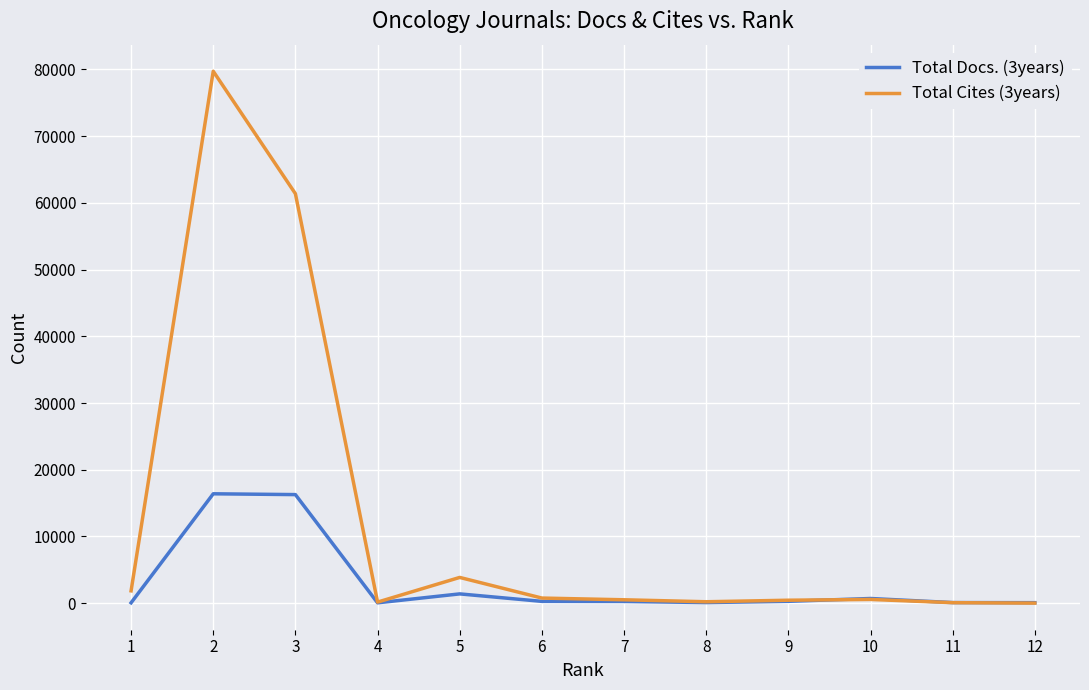

What is the difference between the Total Cites (3years) values at 6 and 10?

207